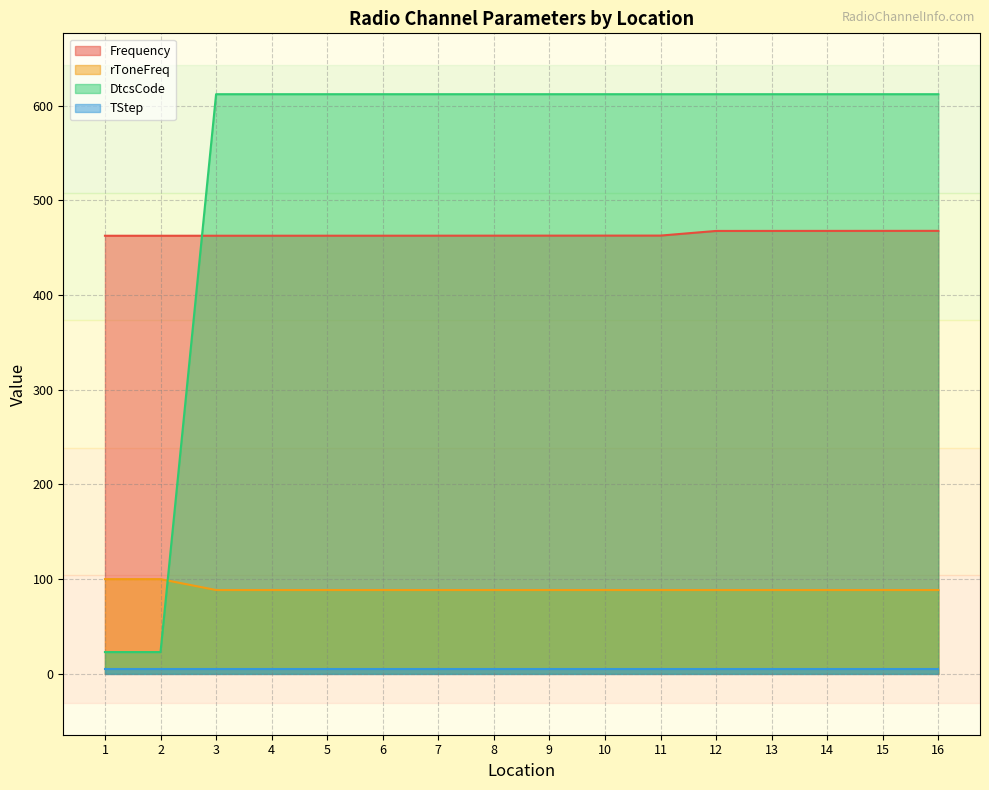

What is the difference between the maximum and second lowest values in the Frequency series?

5.2